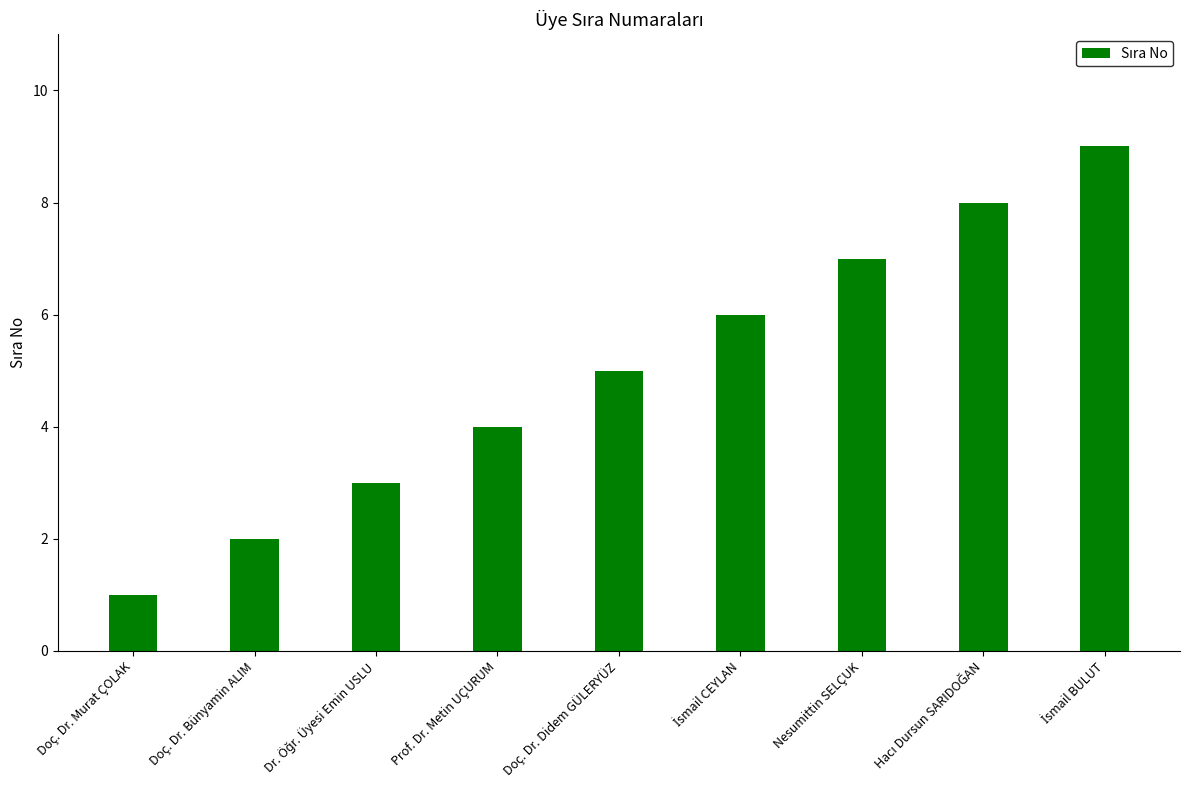

What is the difference between the second highest and second lowest values?

6